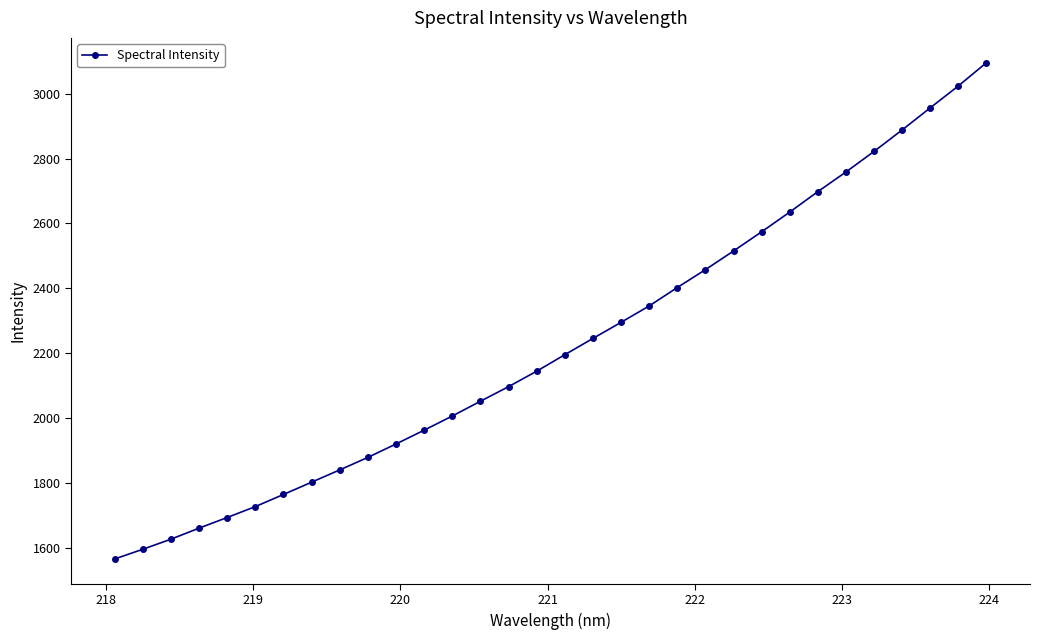

What is the maximum value shown in the chart?

3095.3